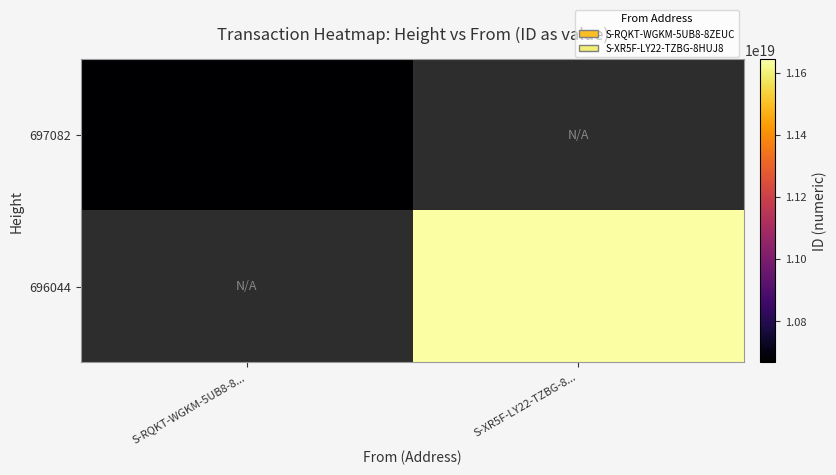

What value does the 697082 series have at S-RQKT-WGKM-5UB8-8...?

10667297925825042432.0